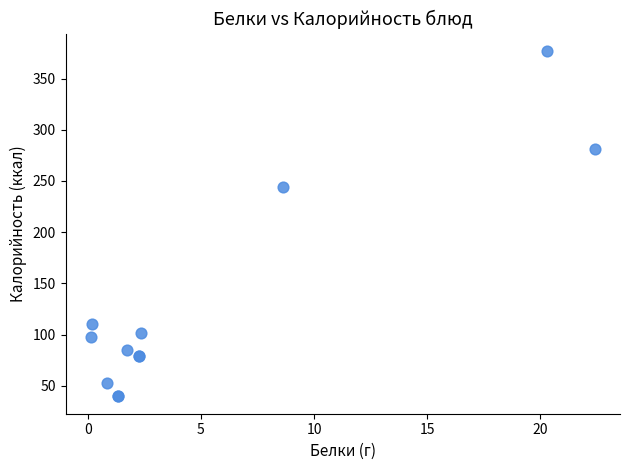

What Y value in the scatter plot is closest to 208?

243.8